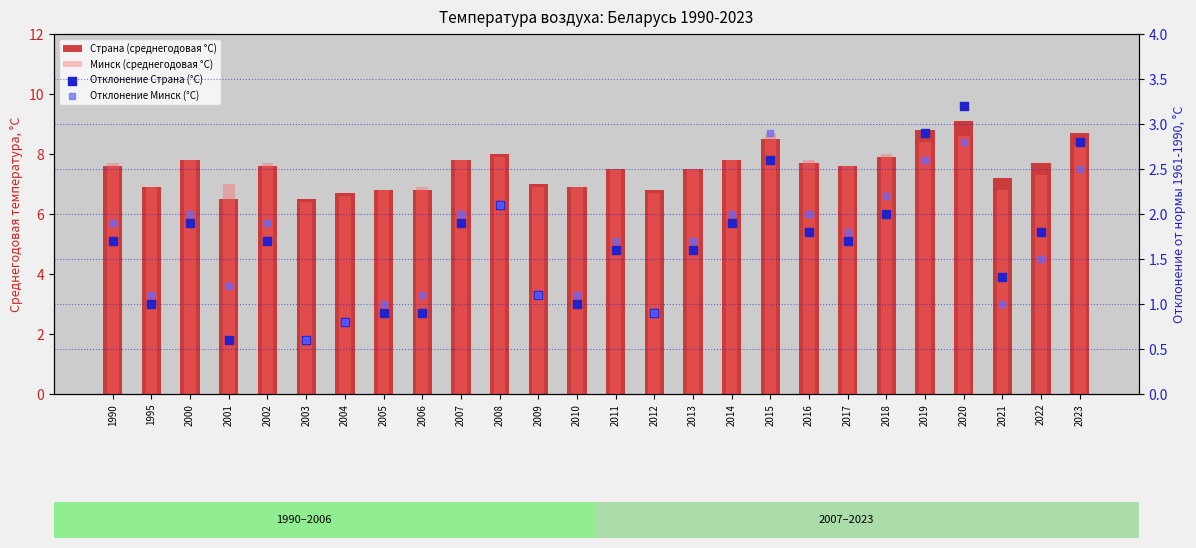

What is the total value across all series at 2007?

19.5